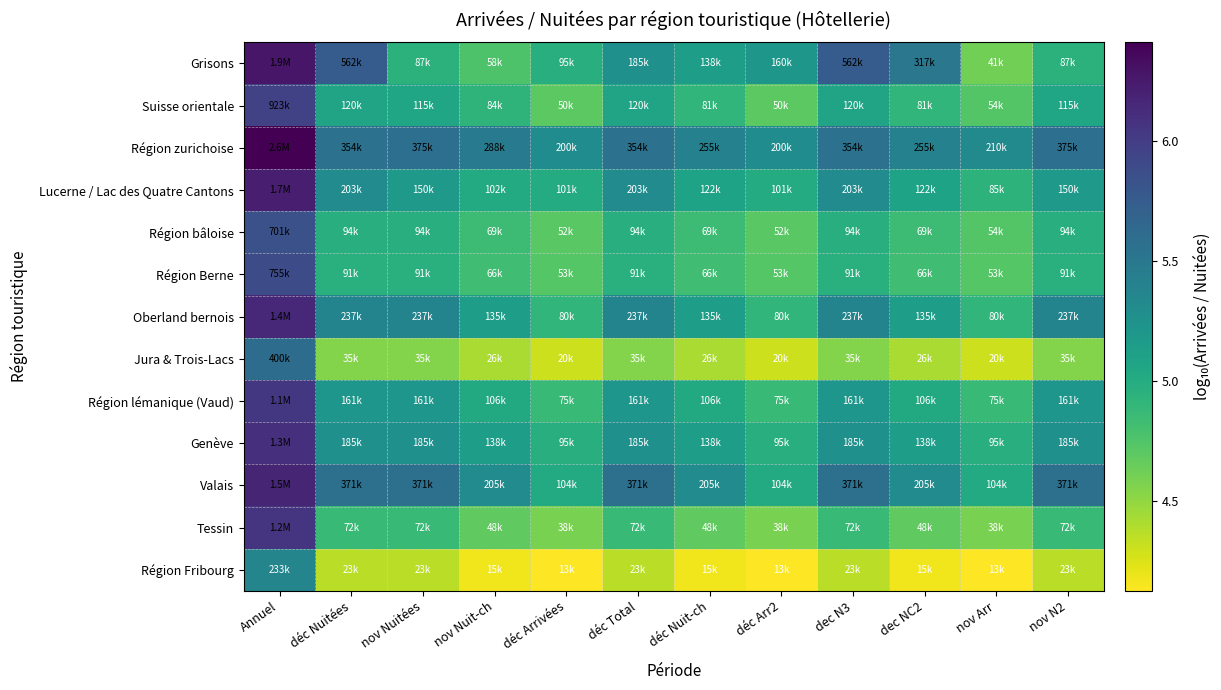

Reading left to right, transcribe all the data shown in this chart.

Grisons: Annuel=6.3	déc Nuitées=5.7	nov Nuitées=4.9	nov Nuit-ch=4.8	déc Arrivées=5.0	déc Total=5.3	déc Nuit-ch=5.1	déc Arr2=5.2	dec N3=5.7	dec NC2=5.5	nov Arr=4.6	nov N2=4.9
Suisse orientale: Annuel=6.0	déc Nuitées=5.1	nov Nuitées=5.1	nov Nuit-ch=4.9	déc Arrivées=4.7	déc Total=5.1	déc Nuit-ch=4.9	déc Arr2=4.7	dec N3=5.1	dec NC2=4.9	nov Arr=4.7	nov N2=5.1
Région zurichoise: Annuel=6.4	déc Nuitées=5.5	nov Nuitées=5.6	nov Nuit-ch=5.5	déc Arrivées=5.3	déc Total=5.5	déc Nuit-ch=5.4	déc Arr2=5.3	dec N3=5.5	dec NC2=5.4	nov Arr=5.3	nov N2=5.6
Lucerne / Lac des Quatre Cantons: Annuel=6.2	déc Nuitées=5.3	nov Nuitées=5.2	nov Nuit-ch=5.0	déc Arrivées=5.0	déc Total=5.3	déc Nuit-ch=5.1	déc Arr2=5.0	dec N3=5.3	dec NC2=5.1	nov Arr=4.9	nov N2=5.2
Région bâloise: Annuel=5.8	déc Nuitées=5.0	nov Nuitées=5.0	nov Nuit-ch=4.8	déc Arrivées=4.7	déc Total=5.0	déc Nuit-ch=4.8	déc Arr2=4.7	dec N3=5.0	dec NC2=4.8	nov Arr=4.7	nov N2=5.0
Région Berne: Annuel=5.9	déc Nuitées=5.0	nov Nuitées=5.0	nov Nuit-ch=4.8	déc Arrivées=4.7	déc Total=5.0	déc Nuit-ch=4.8	déc Arr2=4.7	dec N3=5.0	dec NC2=4.8	nov Arr=4.7	nov N2=5.0
Oberland bernois: Annuel=6.2	déc Nuitées=5.4	nov Nuitées=5.4	nov Nuit-ch=5.1	déc Arrivées=4.9	déc Total=5.4	déc Nuit-ch=5.1	déc Arr2=4.9	dec N3=5.4	dec NC2=5.1	nov Arr=4.9	nov N2=5.4
Jura & Trois-Lacs: Annuel=5.6	déc Nuitées=4.5	nov Nuitées=4.5	nov Nuit-ch=4.4	déc Arrivées=4.3	déc Total=4.5	déc Nuit-ch=4.4	déc Arr2=4.3	dec N3=4.5	dec NC2=4.4	nov Arr=4.3	nov N2=4.5
Région lémanique (Vaud): Annuel=6.0	déc Nuitées=5.2	nov Nuitées=5.2	nov Nuit-ch=5.0	déc Arrivées=4.9	déc Total=5.2	déc Nuit-ch=5.0	déc Arr2=4.9	dec N3=5.2	dec NC2=5.0	nov Arr=4.9	nov N2=5.2
Genève: Annuel=6.1	déc Nuitées=5.3	nov Nuitées=5.3	nov Nuit-ch=5.1	déc Arrivées=5.0	déc Total=5.3	déc Nuit-ch=5.1	déc Arr2=5.0	dec N3=5.3	dec NC2=5.1	nov Arr=5.0	nov N2=5.3
Valais: Annuel=6.2	déc Nuitées=5.6	nov Nuitées=5.6	nov Nuit-ch=5.3	déc Arrivées=5.0	déc Total=5.6	déc Nuit-ch=5.3	déc Arr2=5.0	dec N3=5.6	dec NC2=5.3	nov Arr=5.0	nov N2=5.6
Tessin: Annuel=6.1	déc Nuitées=4.9	nov Nuitées=4.9	nov Nuit-ch=4.7	déc Arrivées=4.6	déc Total=4.9	déc Nuit-ch=4.7	déc Arr2=4.6	dec N3=4.9	dec NC2=4.7	nov Arr=4.6	nov N2=4.9
Région Fribourg: Annuel=5.4	déc Nuitées=4.4	nov Nuitées=4.4	nov Nuit-ch=4.2	déc Arrivées=4.1	déc Total=4.4	déc Nuit-ch=4.2	déc Arr2=4.1	dec N3=4.4	dec NC2=4.2	nov Arr=4.1	nov N2=4.4